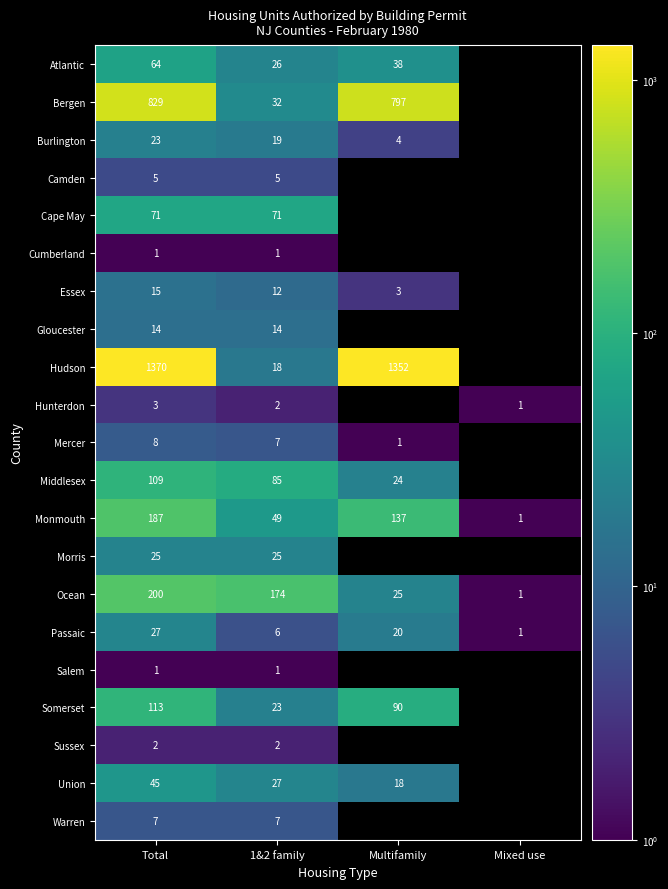

Which category has the lowest value in the Monmouth series?

Mixed use